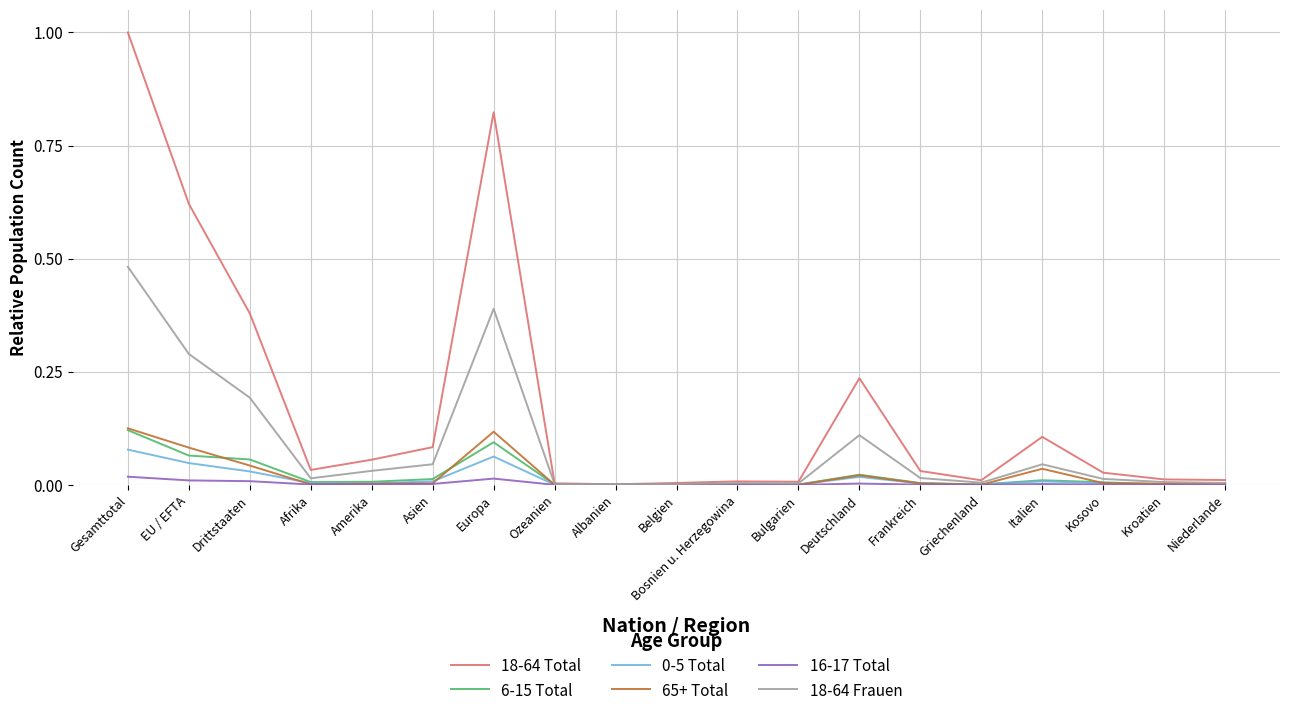

The 0-5 Total series shows 0.0 at Ozeanien. True or false?

True